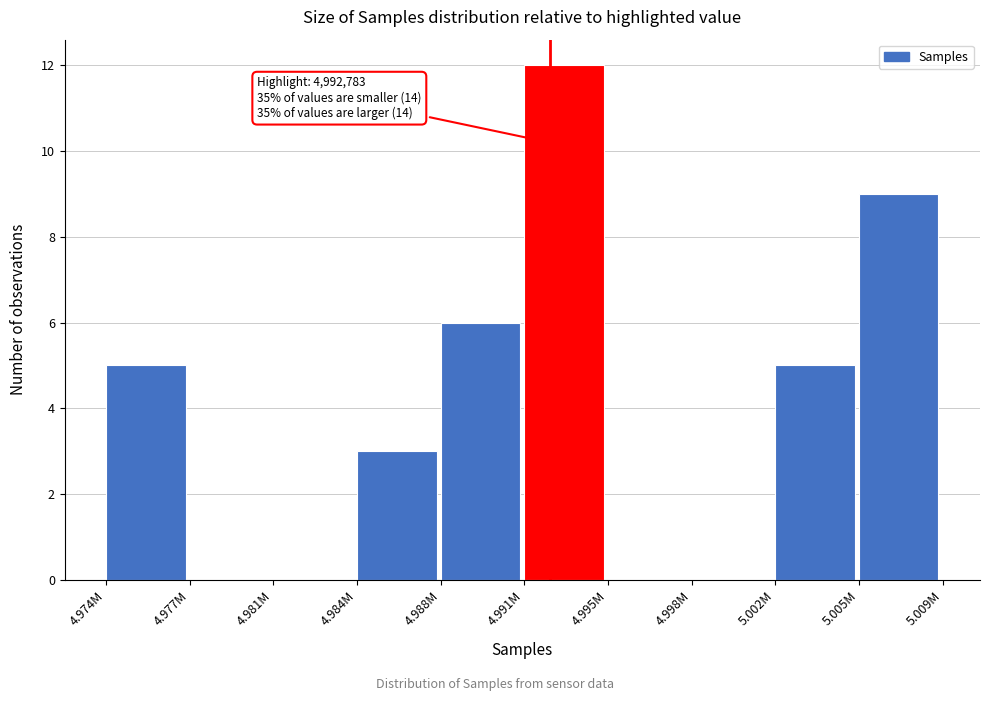

Reading left to right, transcribe all the data shown in this chart.

4.974M=5	4.977M=0	4.981M=0	4.984M=3	4.988M=6	4.991M=12	4.995M=0	4.998M=0	5.002M=5	5.005M=9